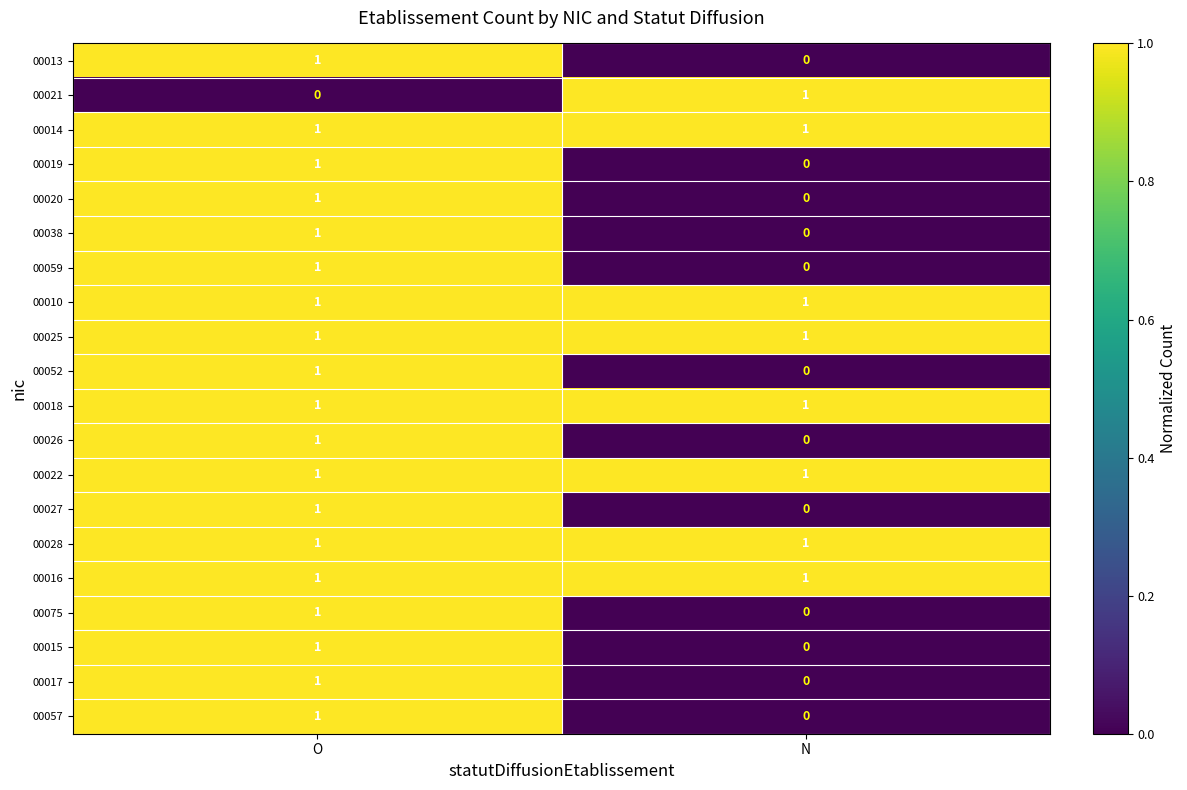

The value of 00021 at N is 1. True or false?

True